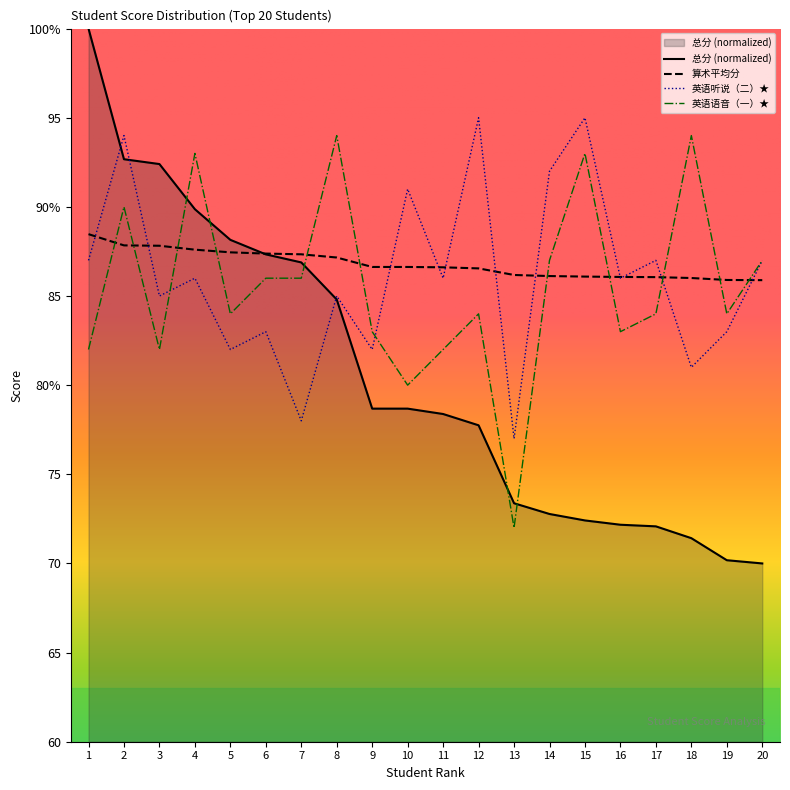

List the series in order of their peak value, highest first.

总分 (normalized), 英语听说（二）★, 英语语音（一）★, 算术平均分